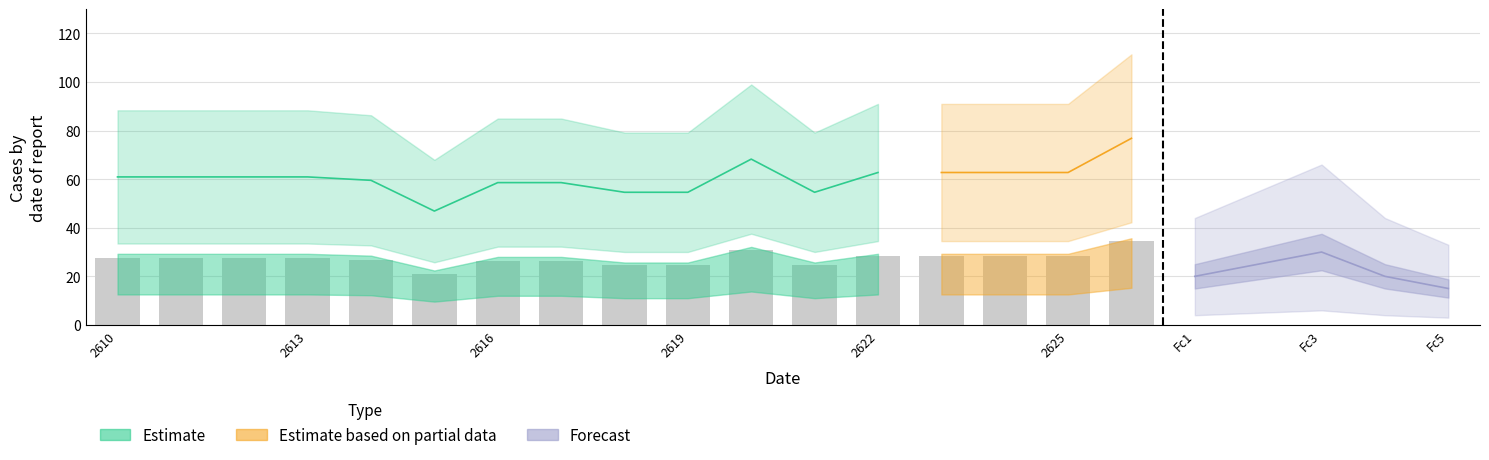

The ItemB_mid series shows 10.0 at 2615. True or false?

False